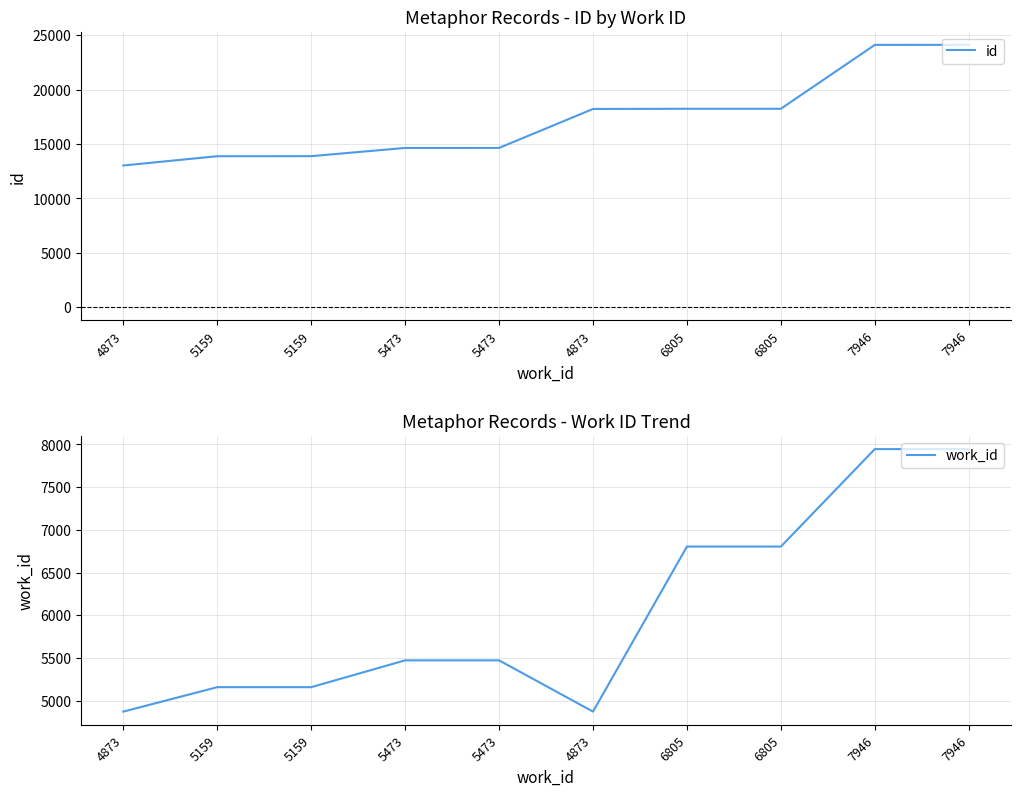

Which series has the largest range (max minus min)?

id